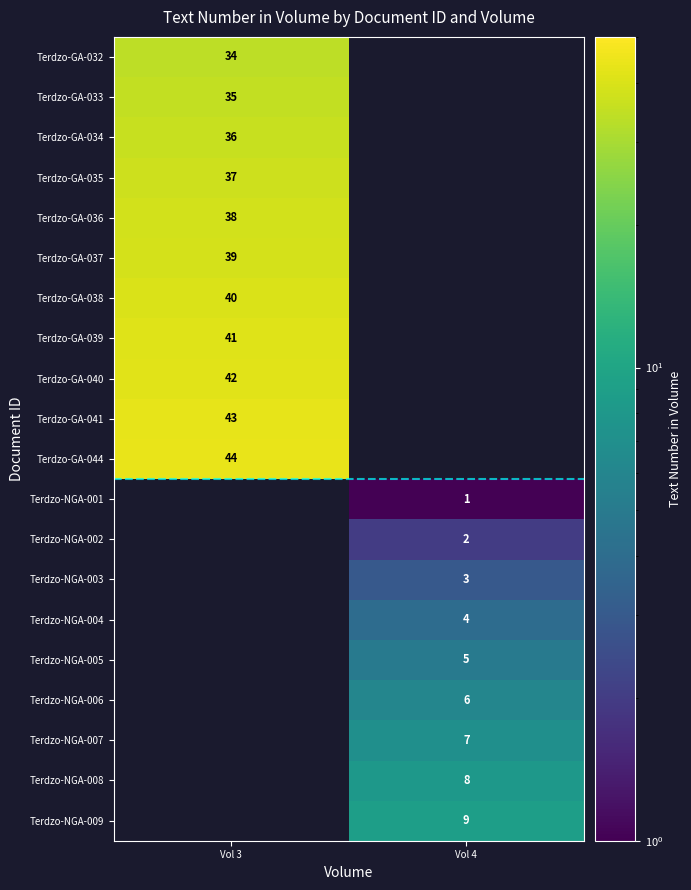

The value of Terdzo-NGA-009 at Vol 4 is 9. True or false?

True